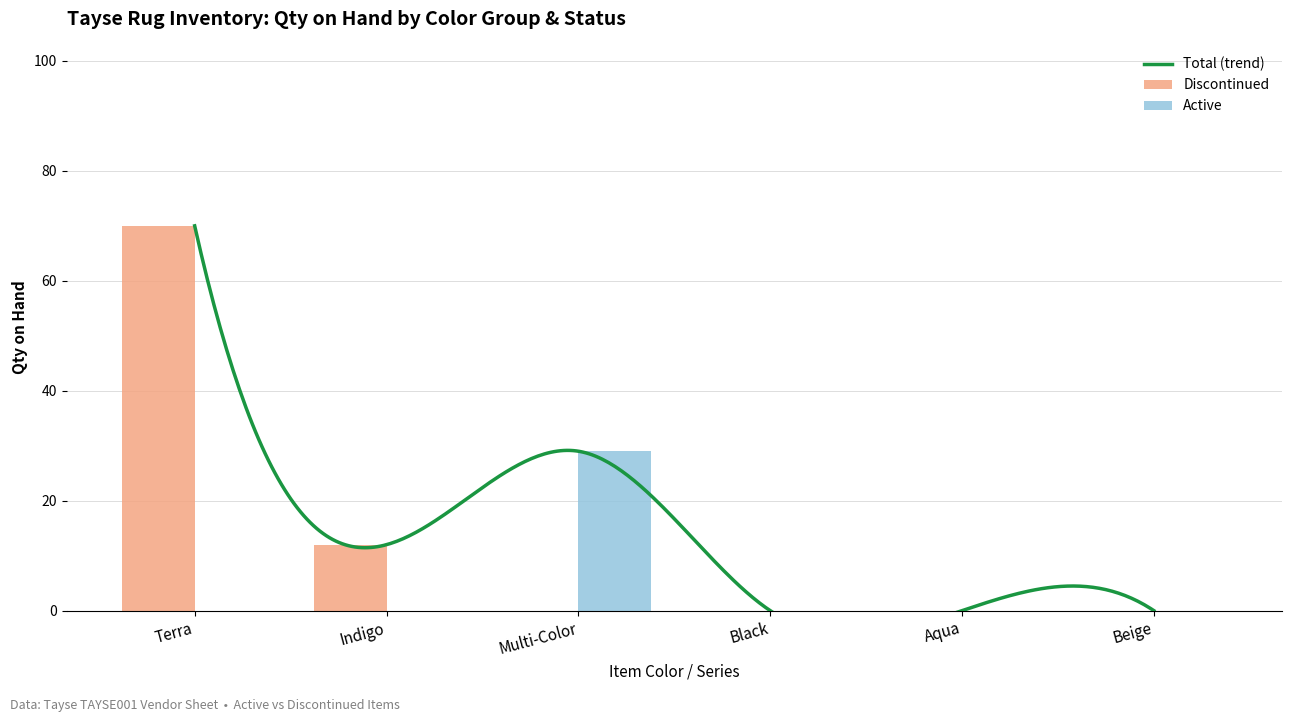

True or false: Active has a value of 10 at VND1419_8RND.

False